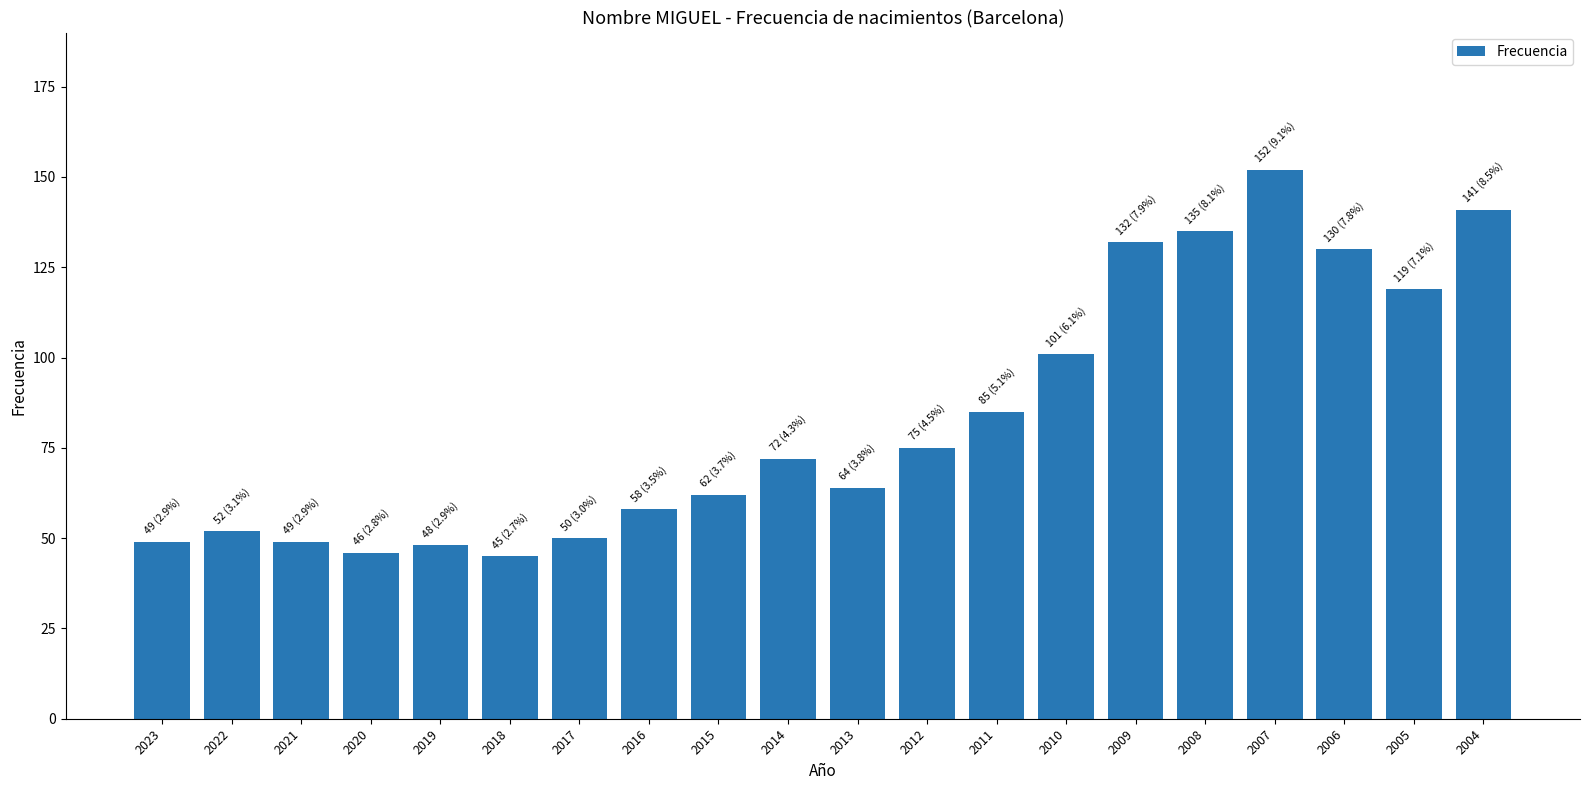

Are the bars grouped side by side (vs. stacked)?

No